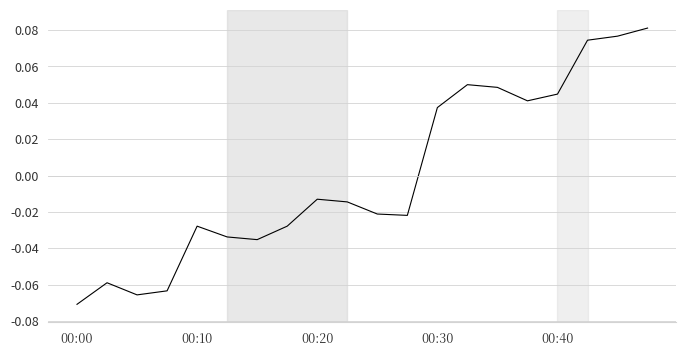

Does the chart display data point markers on the line(s)?

No